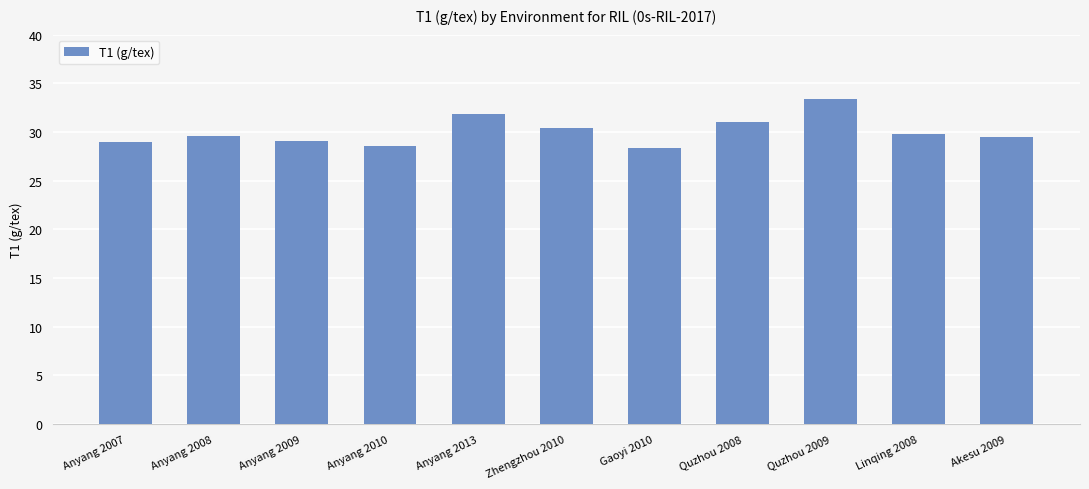

The value at Linqing 2008 is 29.8. True or false?

True